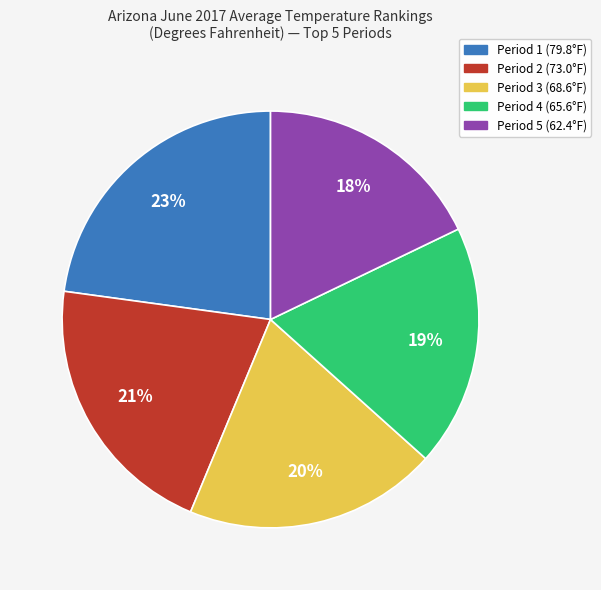

Do Period 4 and Period 5 together represent more than half of the pie?

No